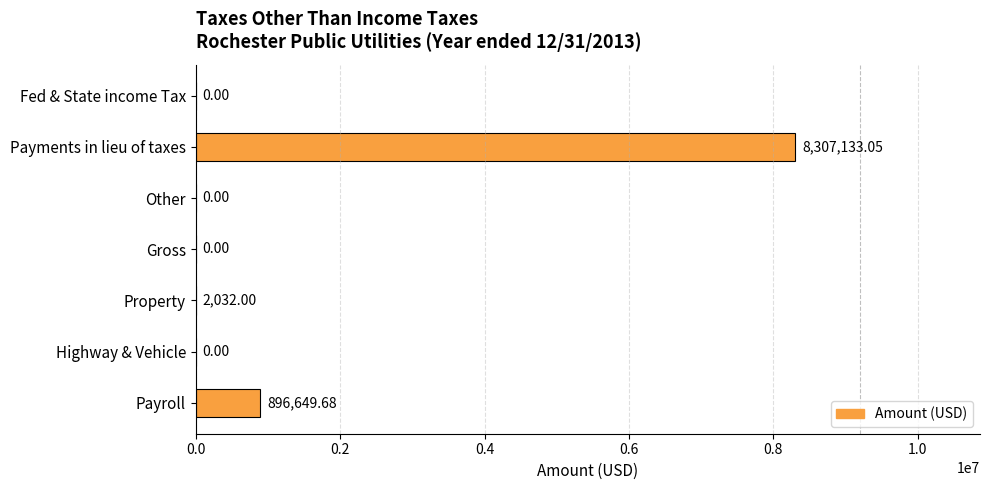

What is the sum of the values at Payments in lieu of taxes and Payroll?

9203782.7